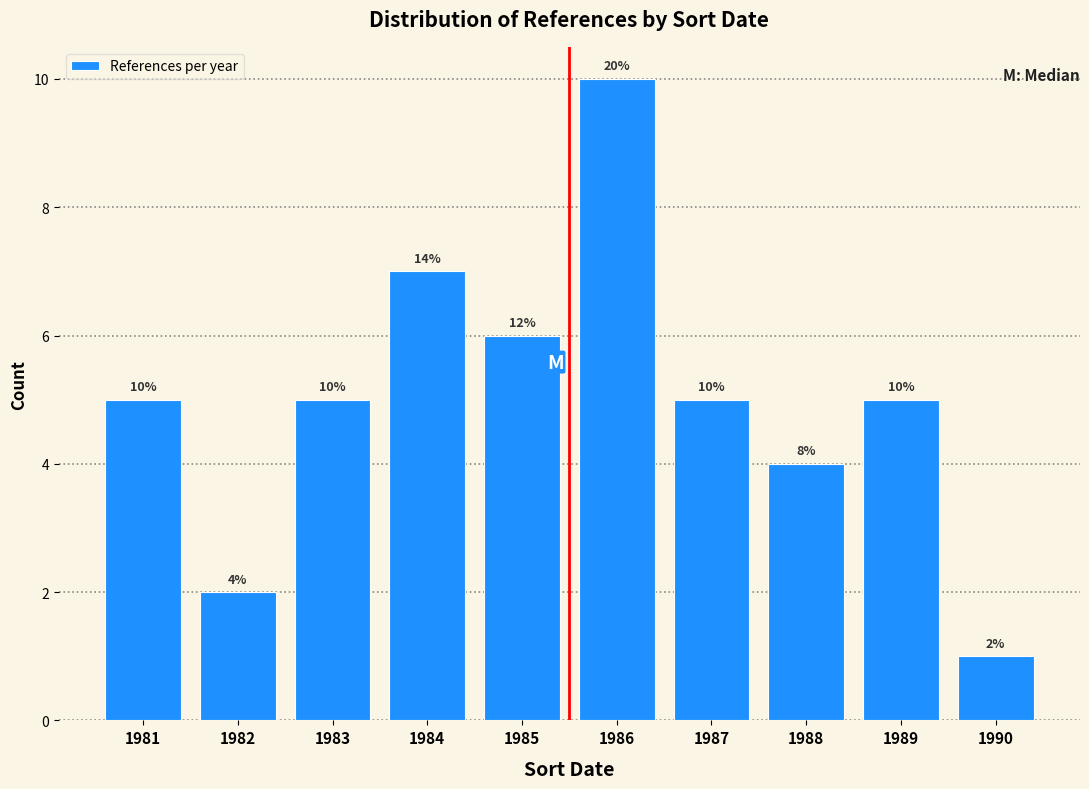

Reading left to right, what are all the values shown in this chart?

5	2	5	7	6	10	5	4	5	1